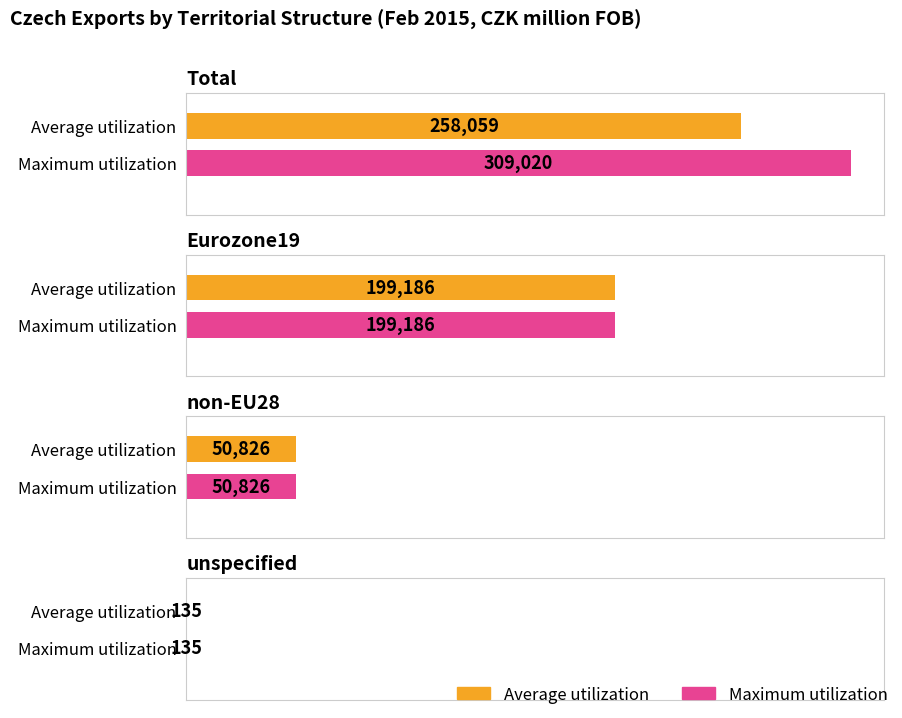

What is the value of the Maximum utilization bar at the 2nd from the left?

199186